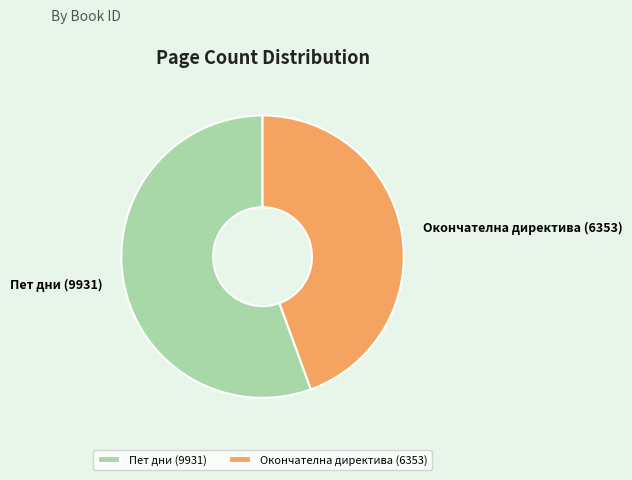

Rank the categories by value from highest to lowest.

Пет дни (9931), Окончателна директива (6353)